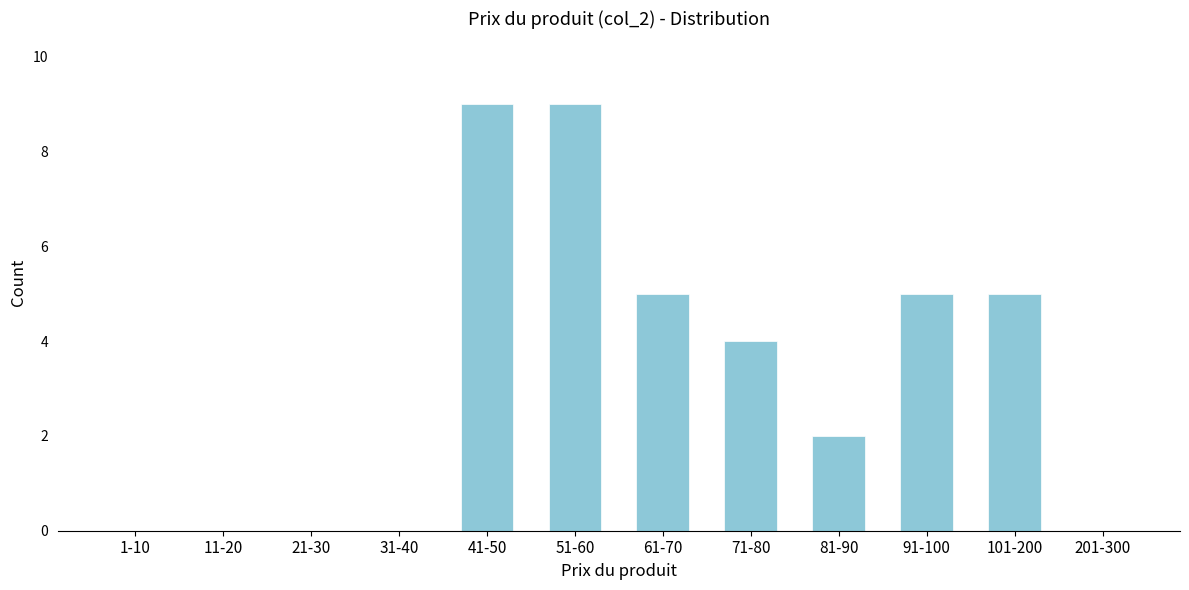

Reading right to left, list all the values displayed in this chart.

201-300=0	101-200=5	91-100=5	81-90=2	71-80=4	61-70=5	51-60=9	41-50=9	31-40=0	21-30=0	11-20=0	1-10=0